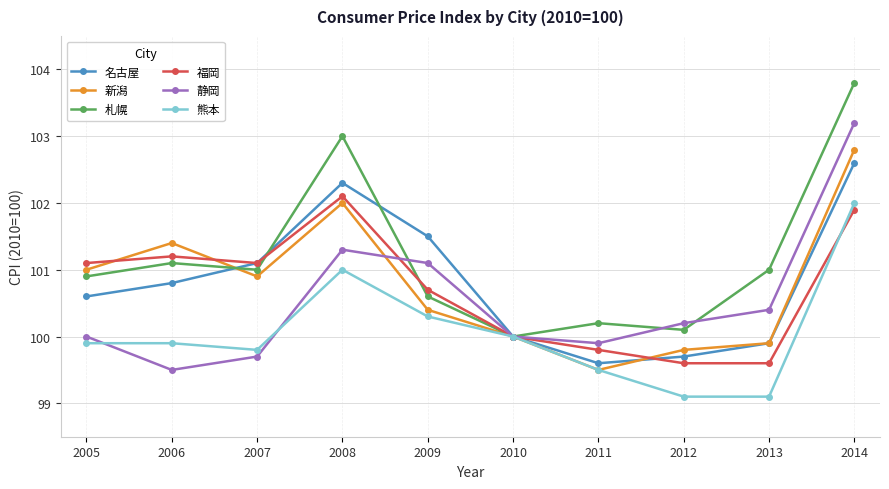

At which category is the sum across all series the highest?

2014